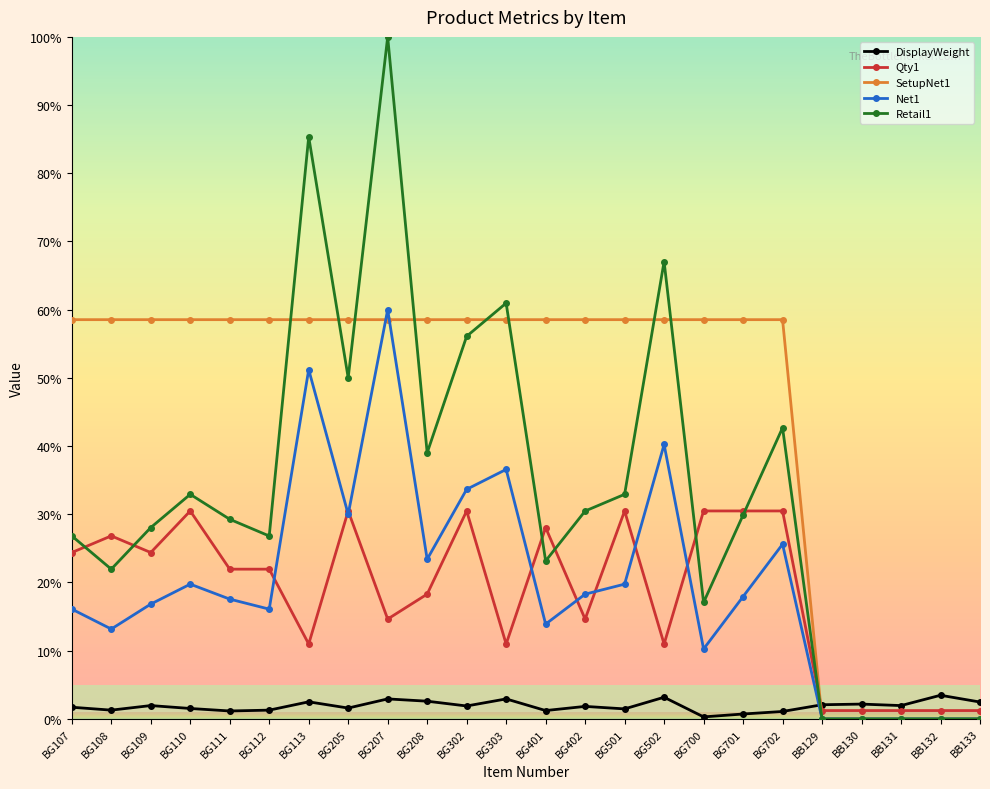

How many lines are shown in the chart?

5